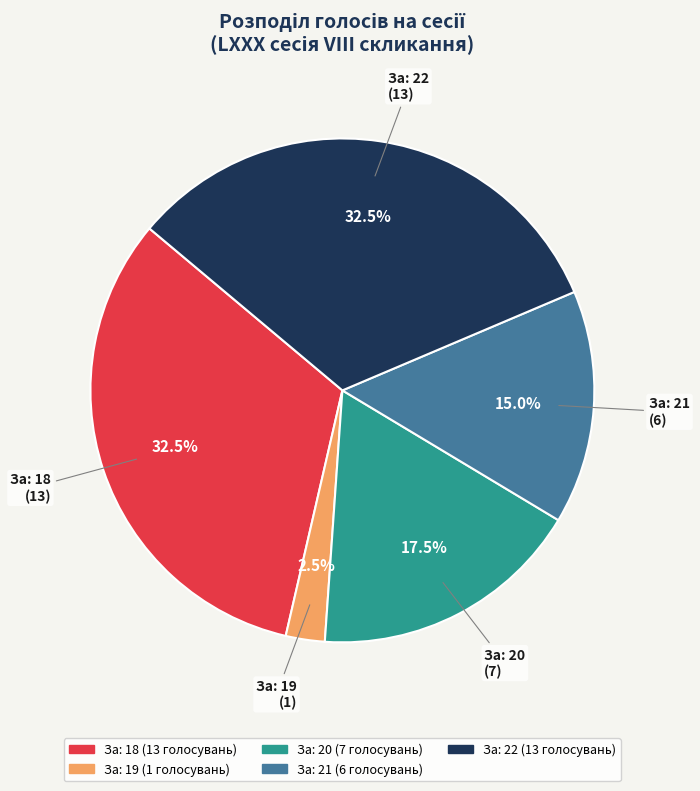

Is За: 20 the majority of the pie?

No